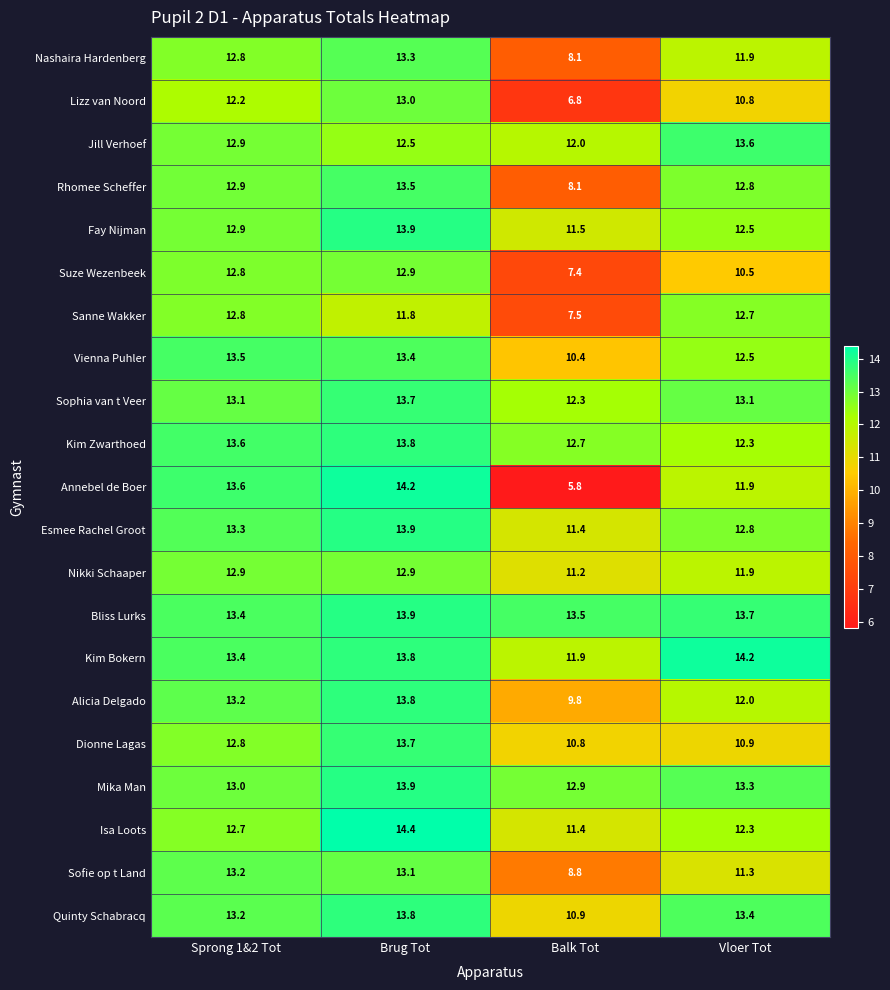

Between Brug Tot and Vloer Tot, which series saw the biggest shift?

Dionne Lagas